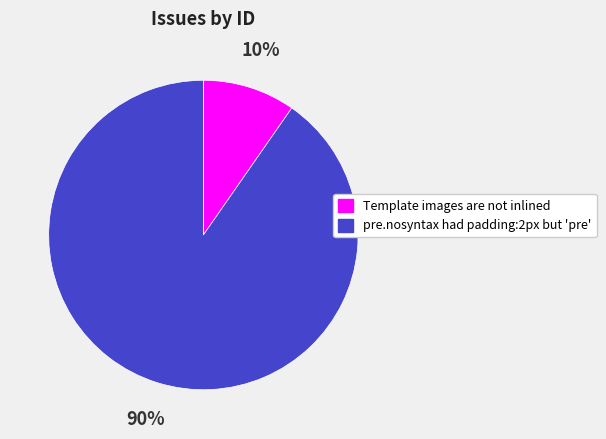

Approximately how many times larger is the value at Template images are not inlined compared to pre.nosyntax had padding:2px but 'pre'?

0.1